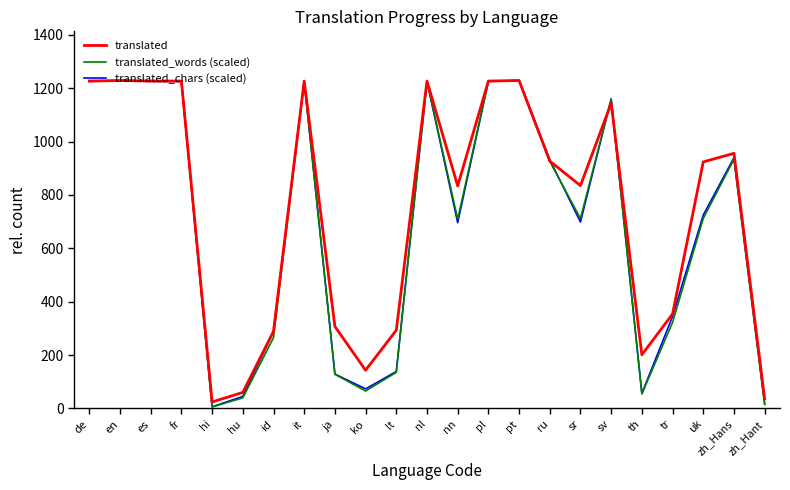

What is the total value across all series at zh_Hans?

2829.8